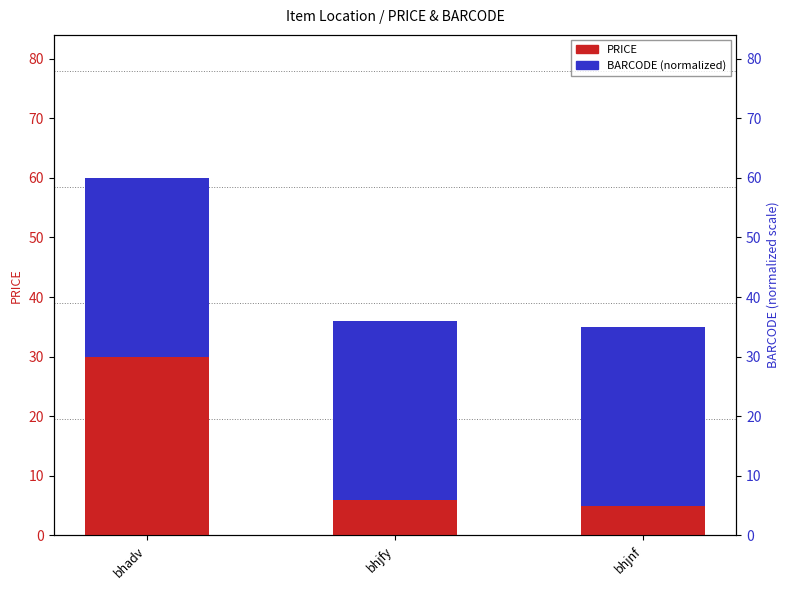

At bhjnf, list the series in order from largest to smallest.

BARCODE (normalized), PRICE